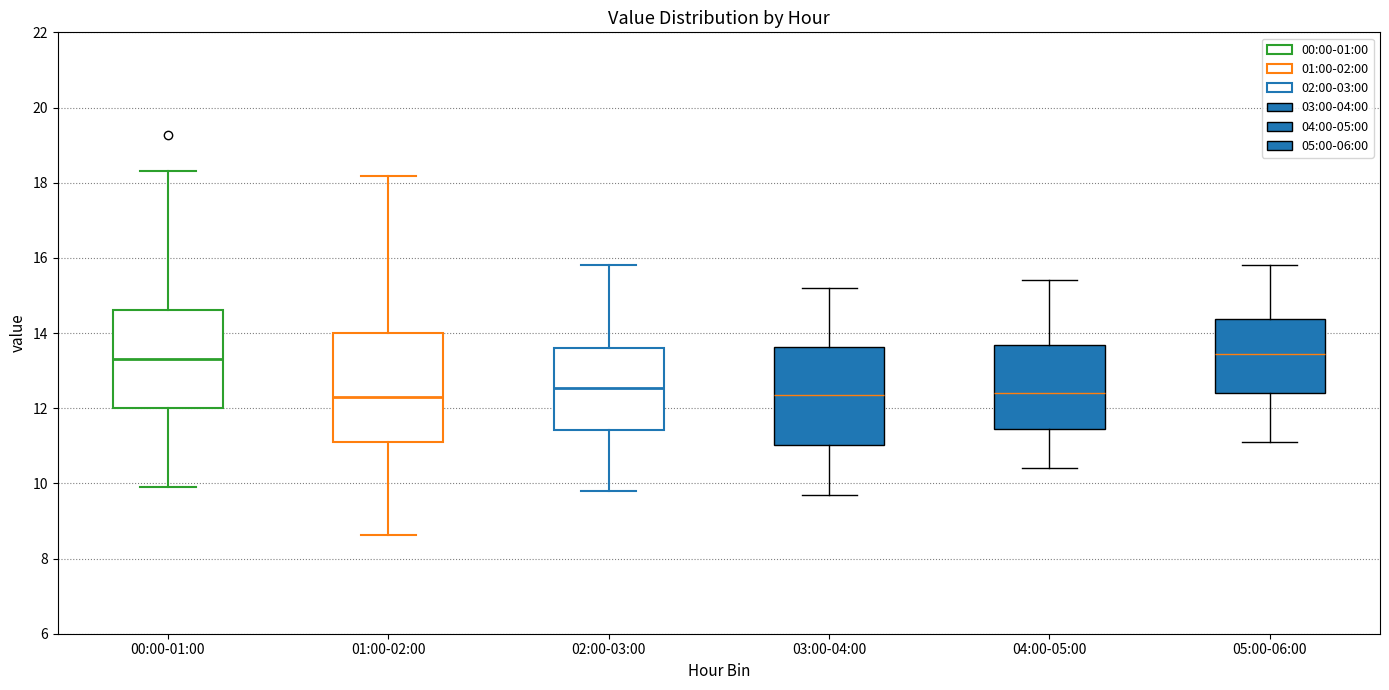

Reading left to right, transcribe this box plot: for each box, give where its median line is, the range the box spans, and where its two whiskers end, as read against the y-axis. The values are not printed on the chart, so give them approximately, as read against the axis.

00:00-01:00: median 13.4, box 12.0 to 14.6, whiskers 10.0 to 18.4
01:00-02:00: median 12.4, box 11.2 to 14.0, whiskers 8.6 to 18.2
02:00-03:00: median 12.6, box 11.4 to 13.6, whiskers 9.8 to 15.8
03:00-04:00: median 12.4, box 11.0 to 13.6, whiskers 9.8 to 15.2
04:00-05:00: median 12.4, box 11.4 to 13.6, whiskers 10.4 to 15.4
05:00-06:00: median 13.4, box 12.4 to 14.4, whiskers 11.2 to 15.8